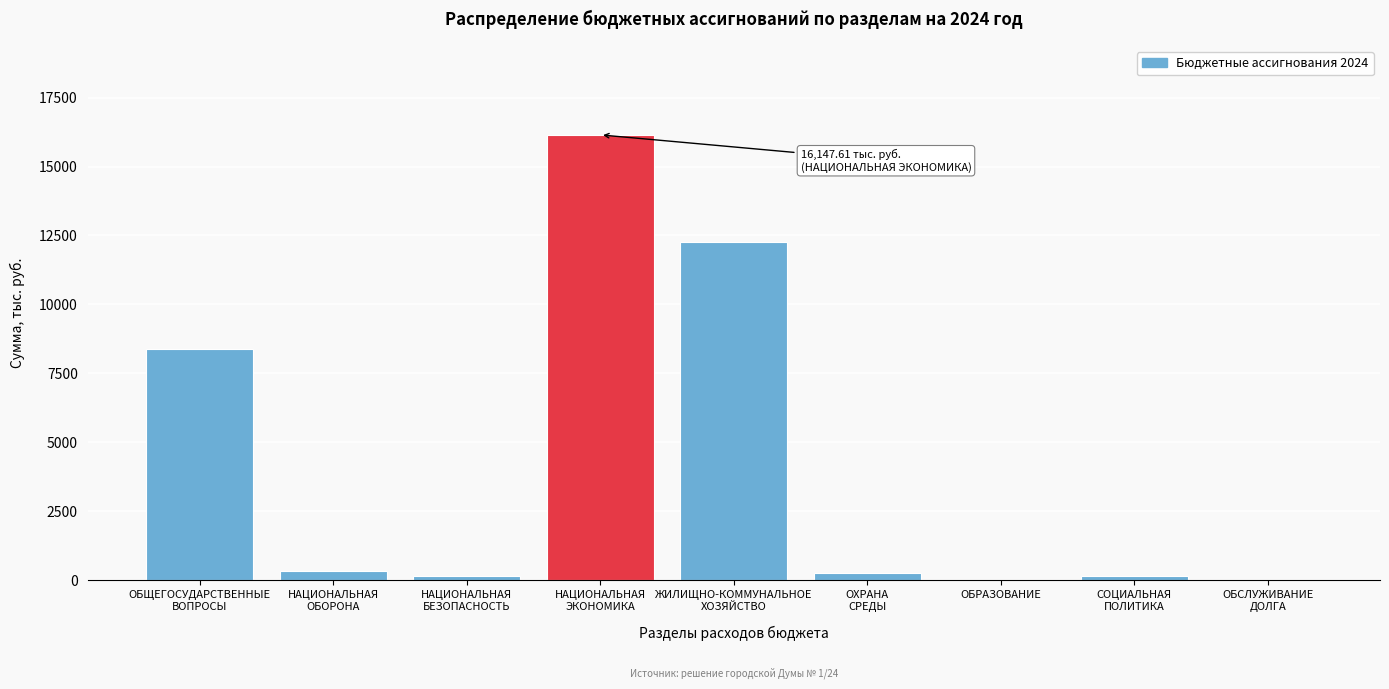

What is the sum of all values?

37719.8